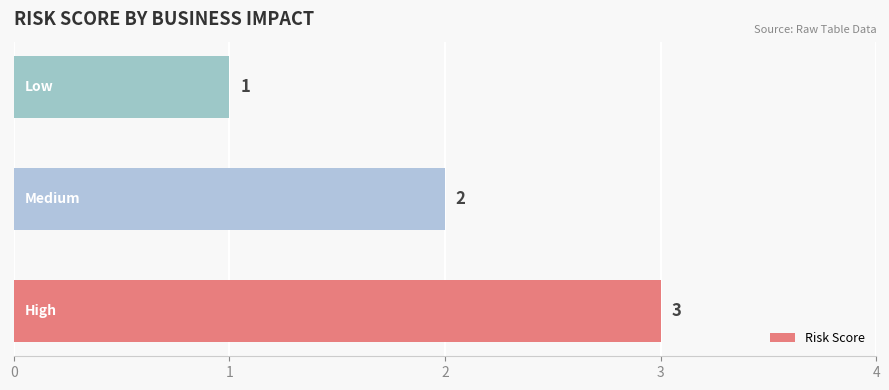

What is the maximum value shown in the chart?

3